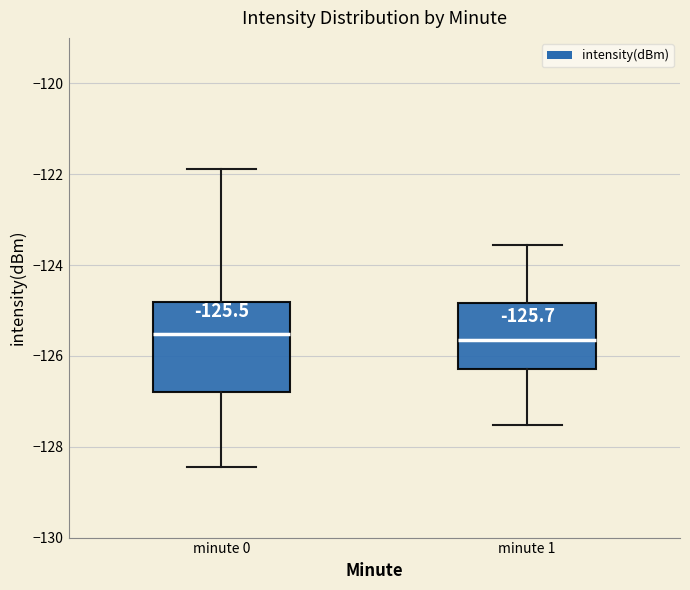

Which box is the tallest, from its lower edge to its upper edge?

minute 0